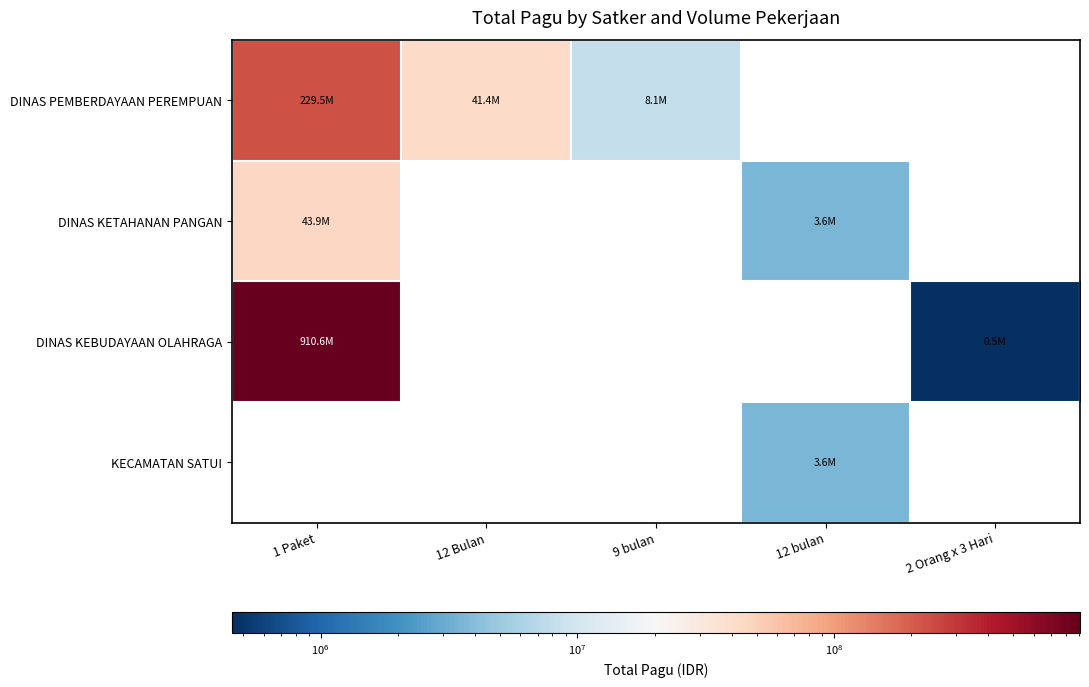

Count the number of categories in the chart.

5